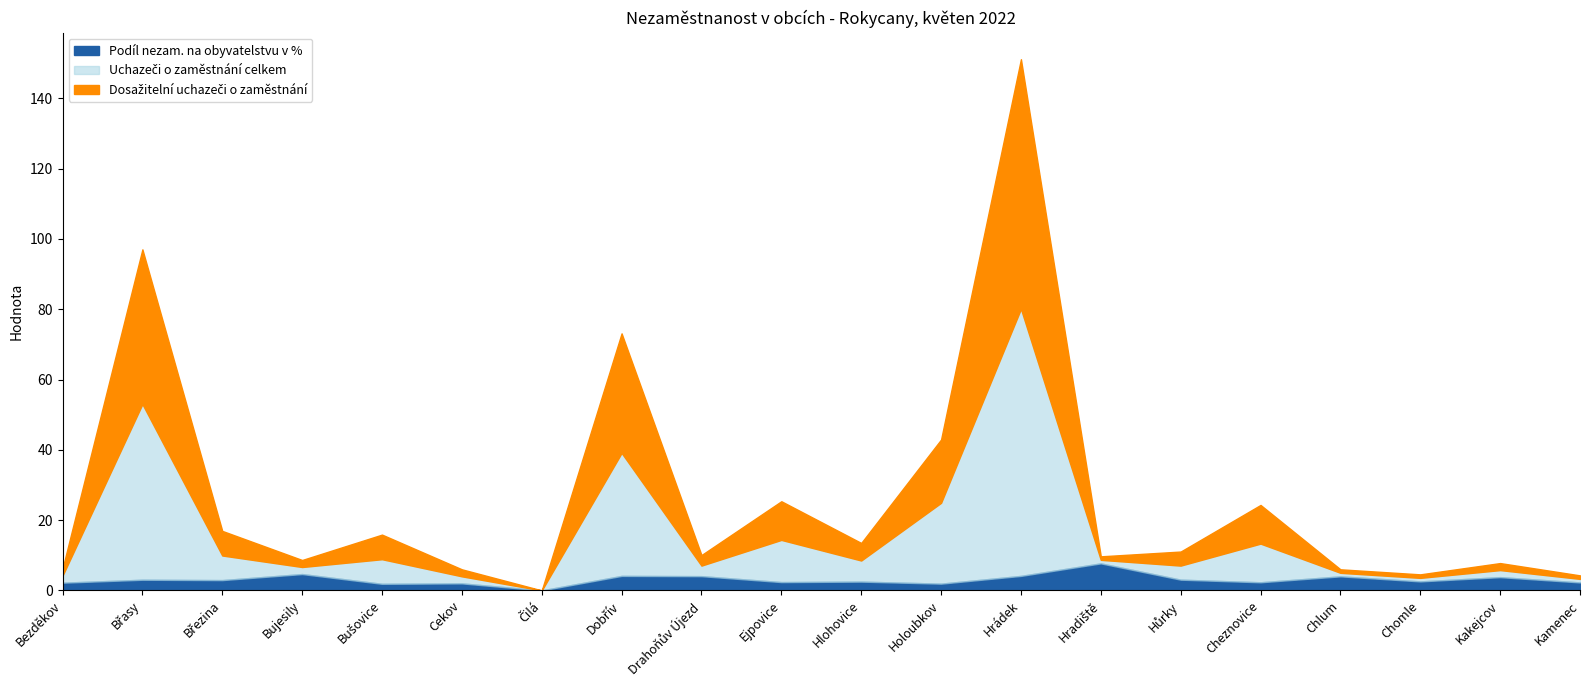

True or false: Dosažitelní uchazeči o zaměstnání and Uchazeči o zaměstnání celkem cross at least once.

False